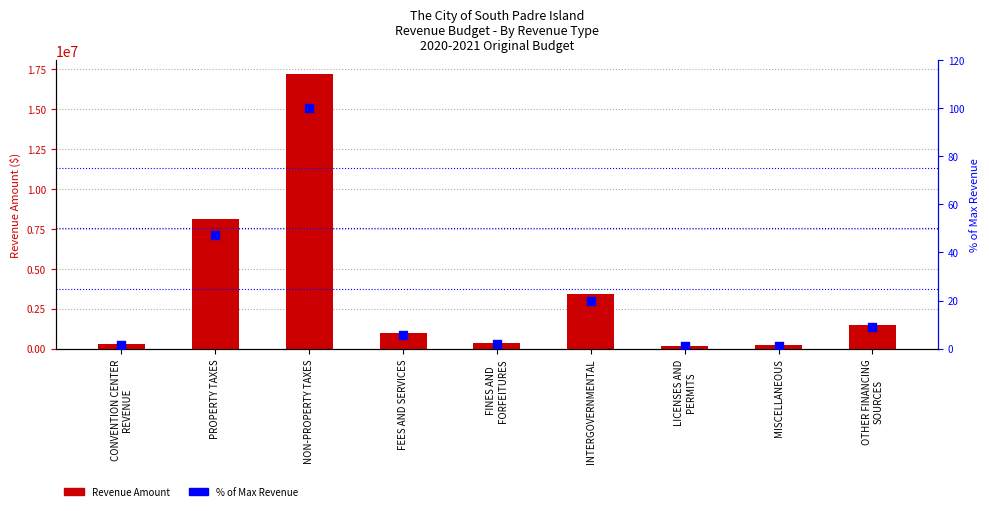

Which series has the widest spread of Y values?

Revenue Amount